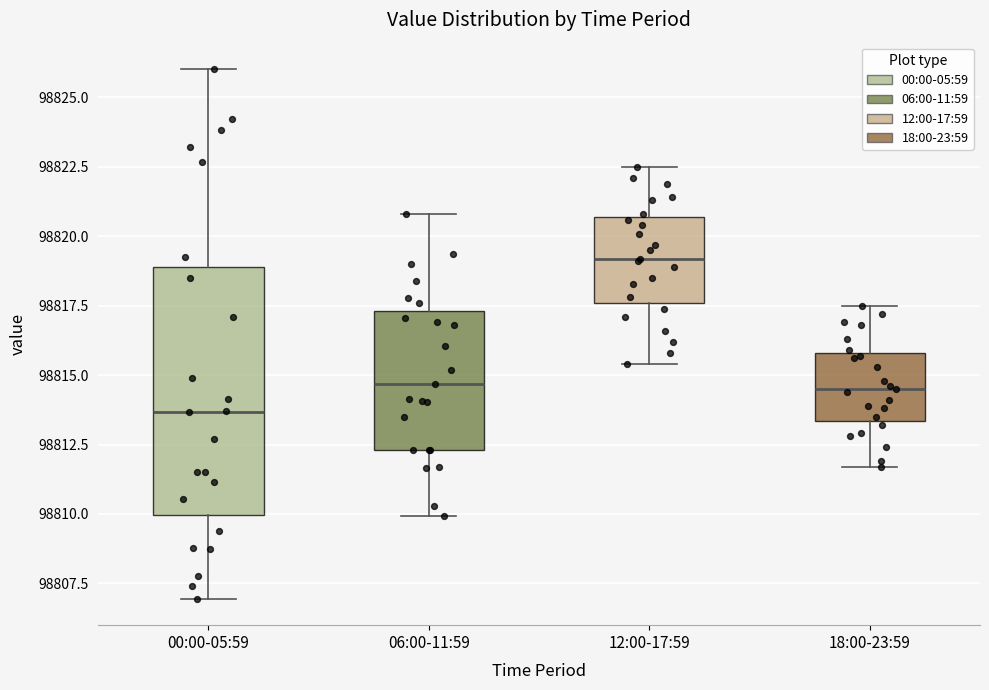

Which box's median line is the lowest?

00:00-05:59